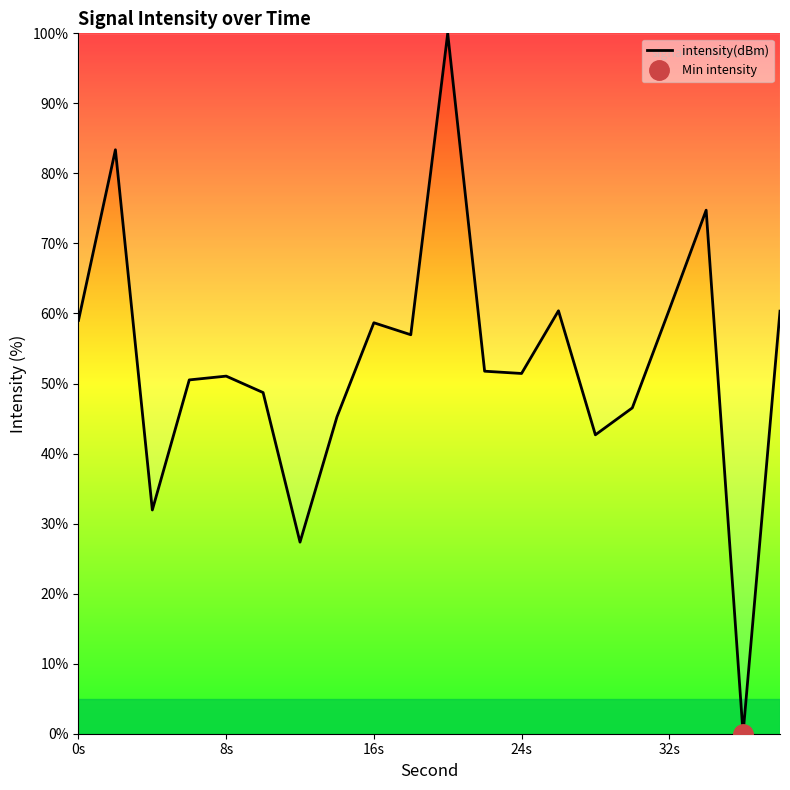

True or false: intensity(dBm) has a value of 59.0 at 0s.

True